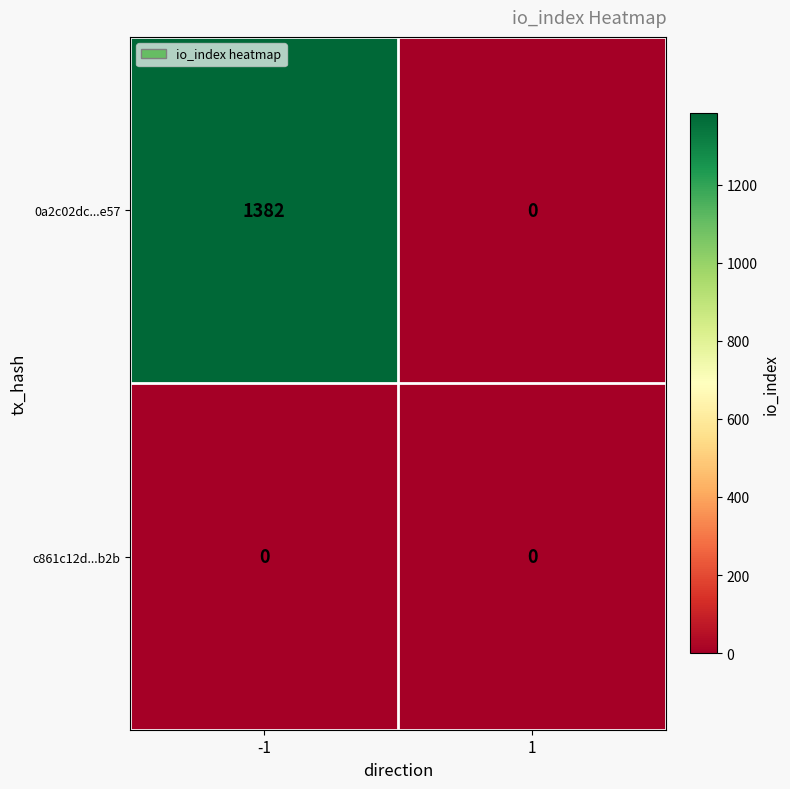

What value does the 0a2c02dc...e57 series have at -1, to the nearest 10?

1380